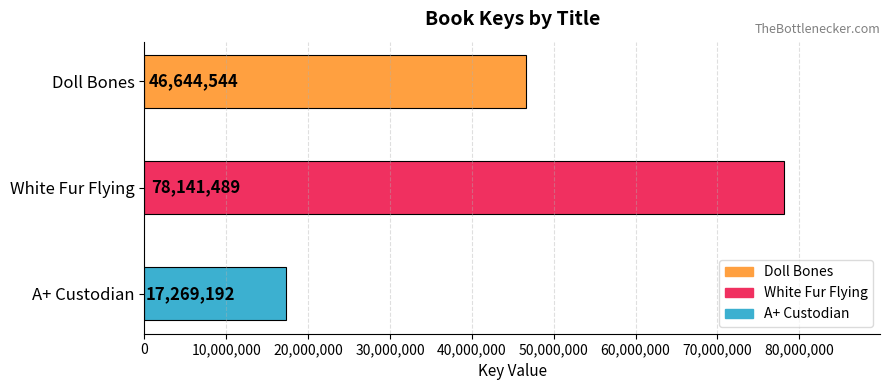

Reading right to left, transcribe all the data shown in this chart.

A+ Custodian=17269192	White Fur Flying=78141489	Doll Bones=46644544